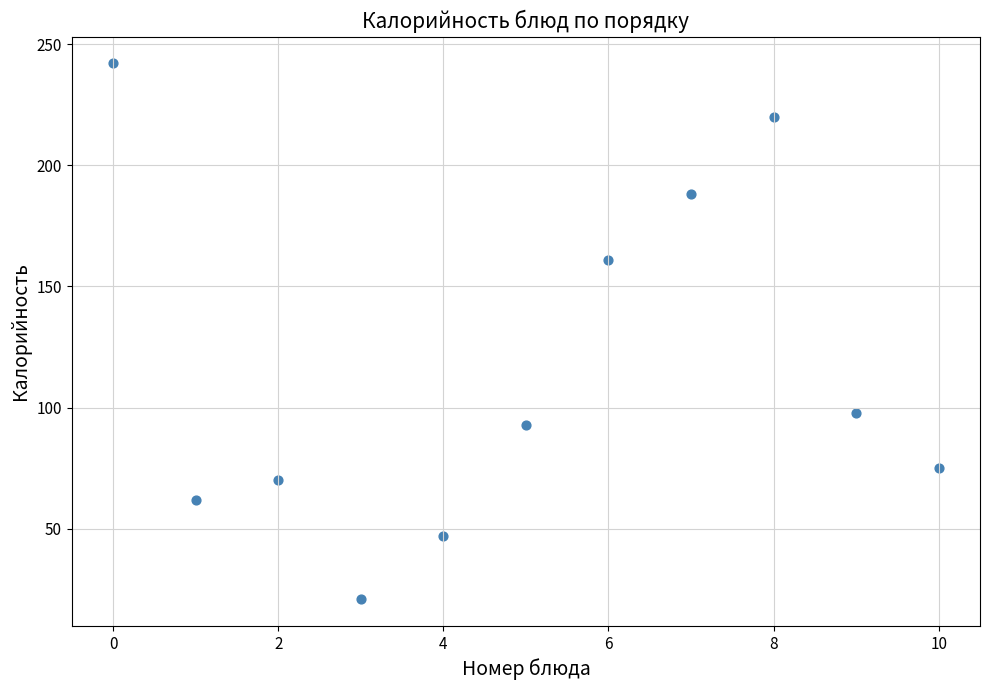

What Y value in the scatter plot is closest to 131?

161.0